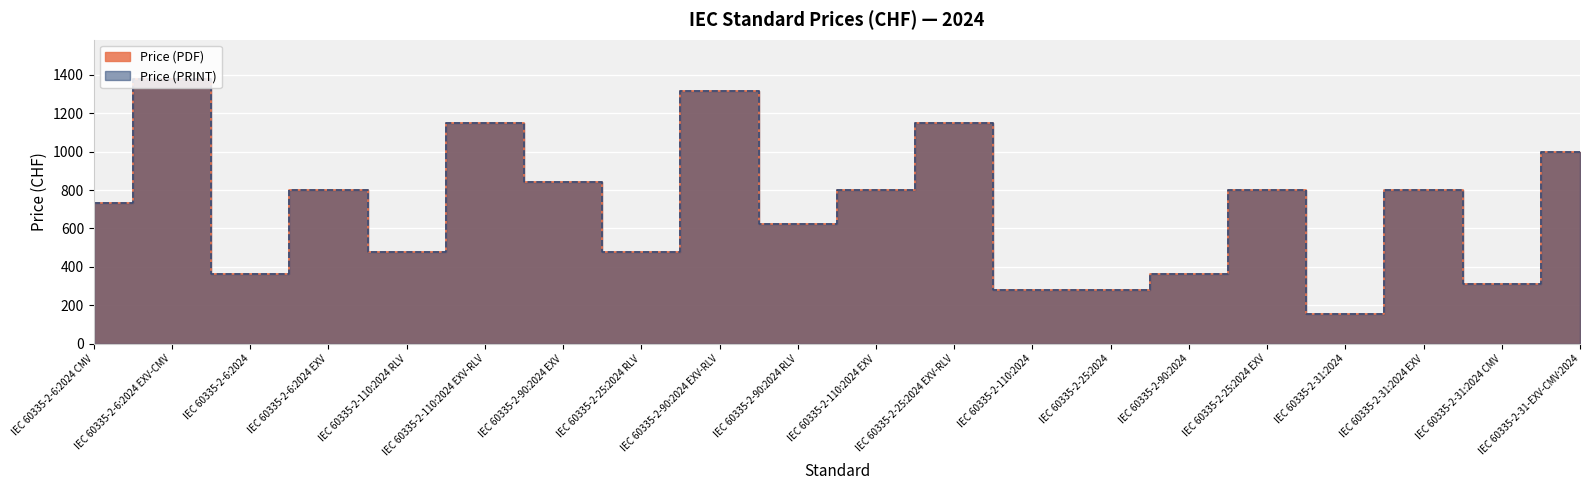

How many values in the Price (PRINT) series are below 799?

10